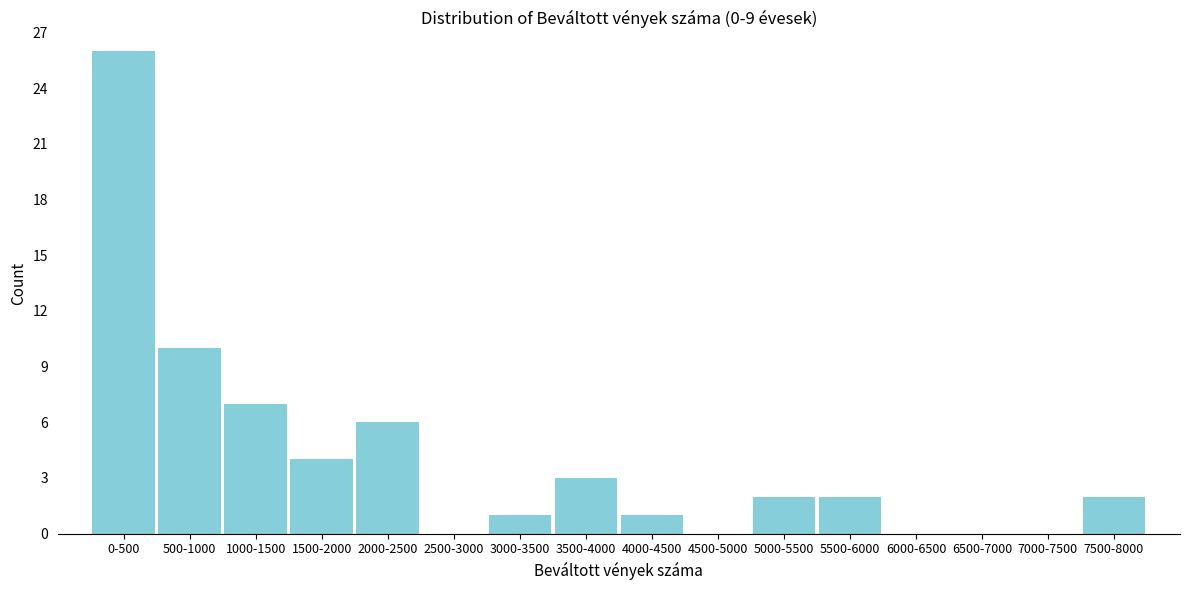

Reading left to right, what are all the values shown in this chart?

0-500=26	500-1000=10	1000-1500=7	1500-2000=4	2000-2500=6	2500-3000=0	3000-3500=1	3500-4000=3	4000-4500=1	4500-5000=0	5000-5500=2	5500-6000=2	6000-6500=0	6500-7000=0	7000-7500=0	7500-8000=2